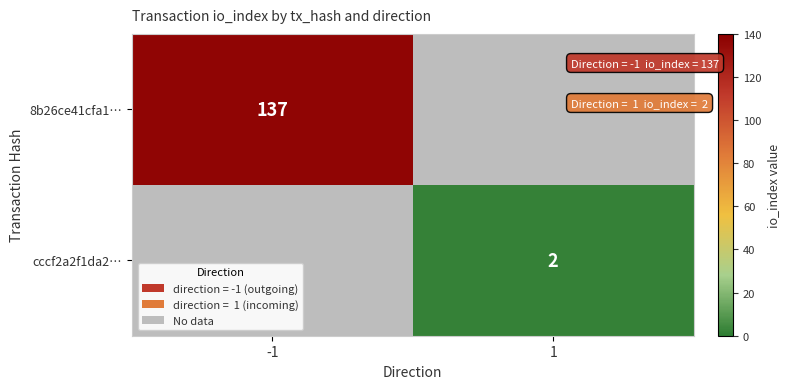

Is it true that cccf2a2f1da2… equals 1 at 1?

False